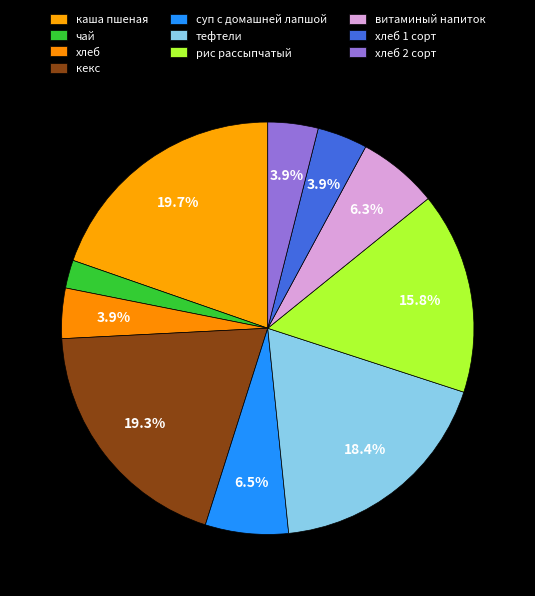

How many segments does this pie chart have?

10